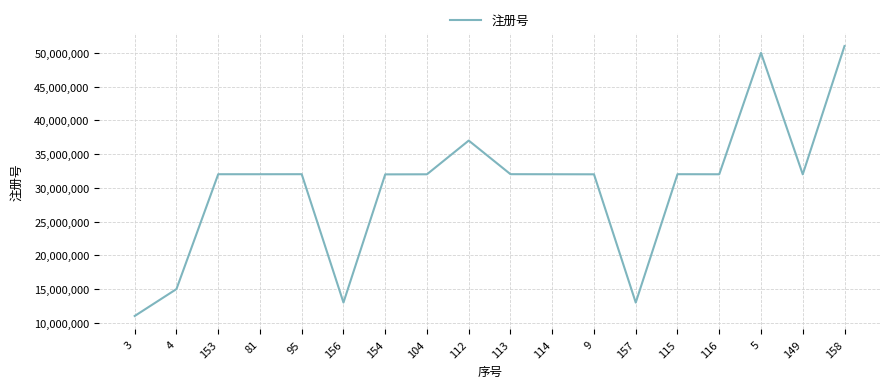

Is this an area chart (filled region under the line)?

No